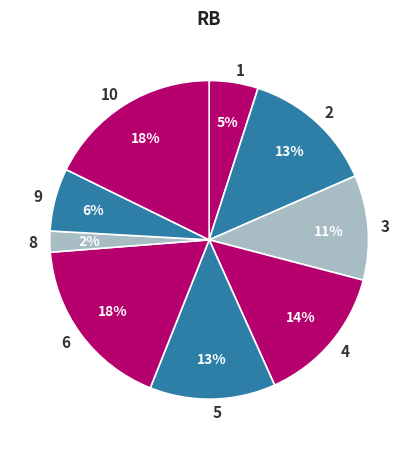

To the nearest percent, what is the combined percentage of 8 and 1?

7%